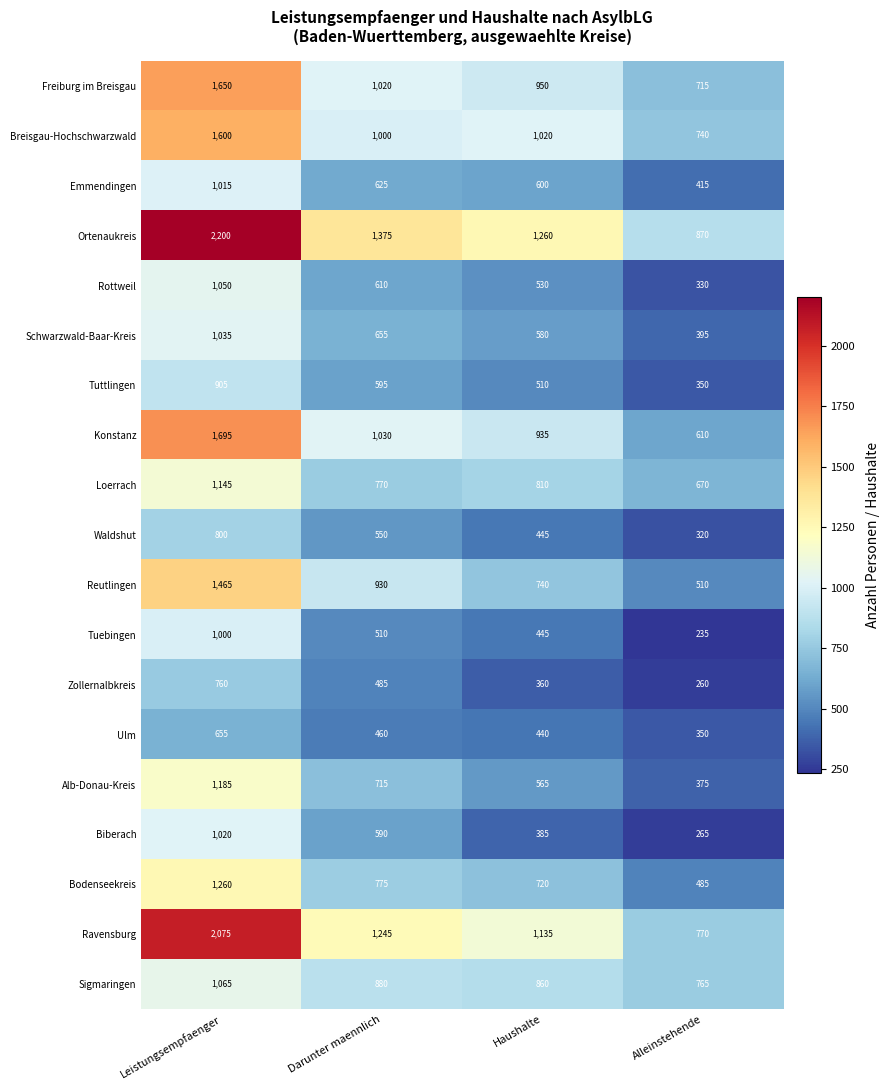

At how many categories does at least one series exceed 1235?

3